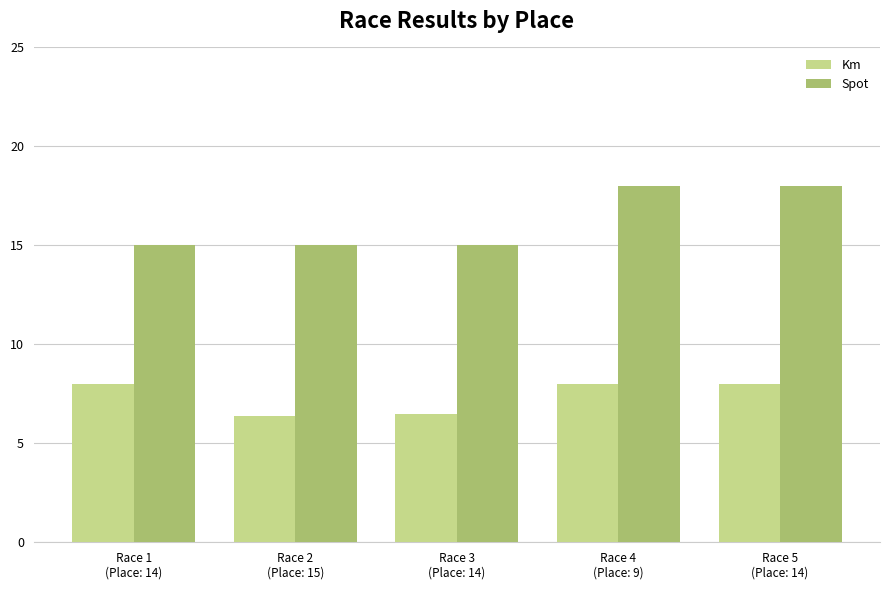

What is the total value across all series at Race 4
(Place: 9)?

26.0